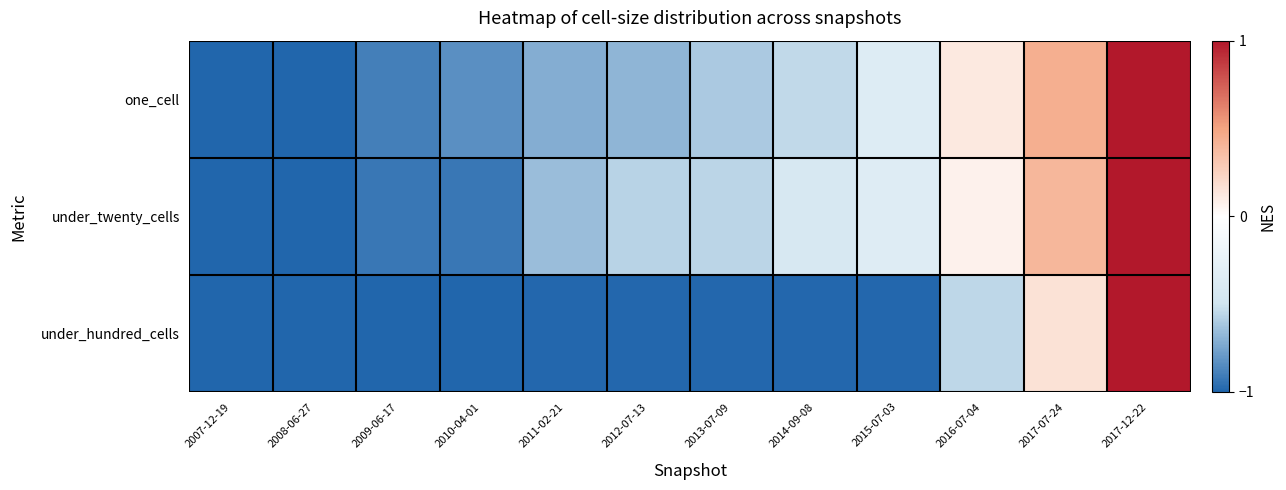

Between 2008-06-27 and 2017-12-22, which is larger?

2017-12-22